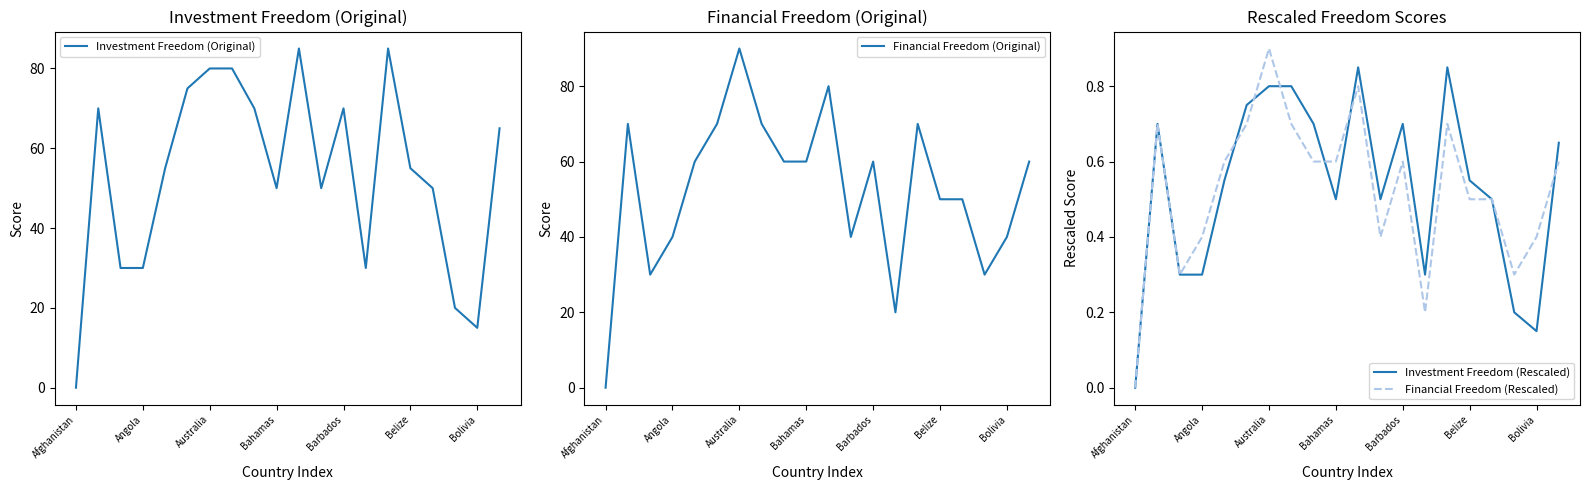

What position from the right is 8?

12